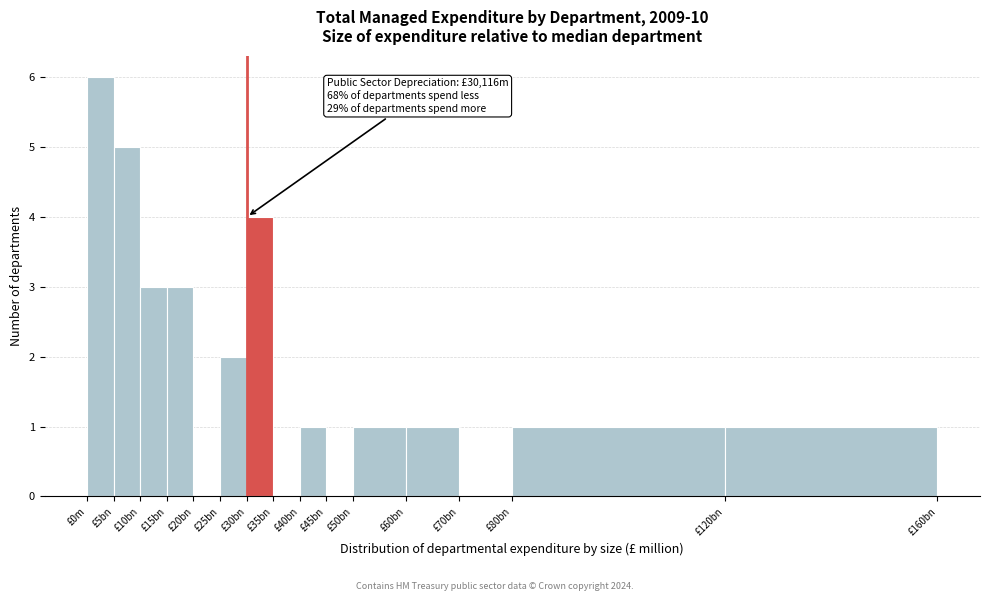

Reading left to right, transcribe all the data shown in this chart.

£0m=6	£5bn=5	£10bn=3	£15bn=3	£20bn=0	£25bn=2	£30bn=4	£35bn=0	£40bn=1	£45bn=0	£50bn=1	£60bn=1	£70bn=0	£80bn=1	£120bn=1